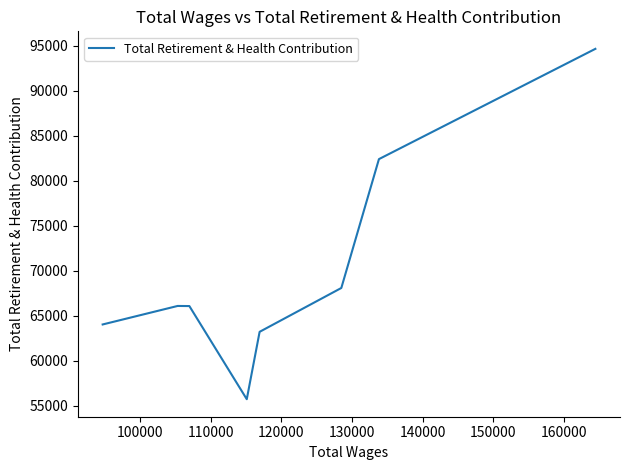

What is the smallest value displayed?

55754